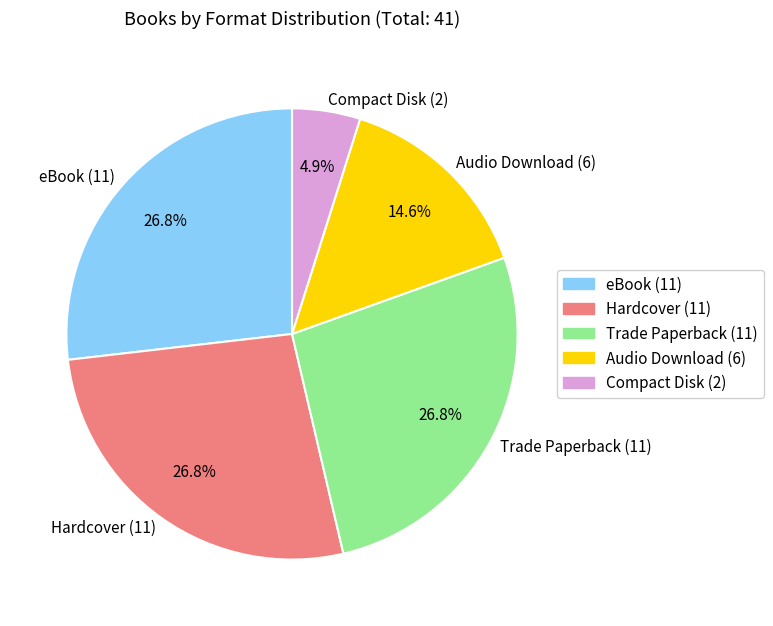

How many segments does this pie chart have?

5